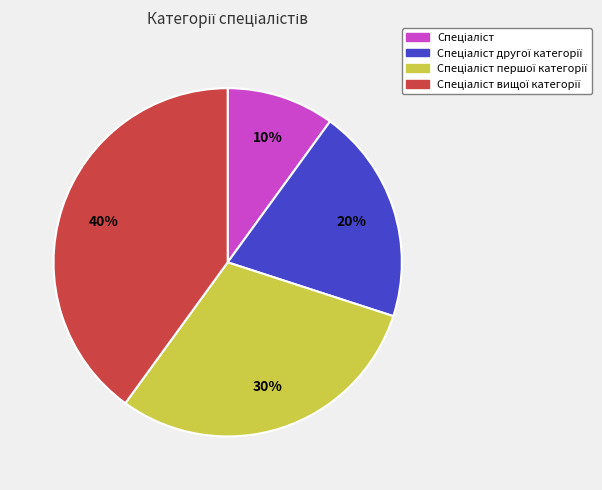

To the nearest percent, what is the average slice percentage?

25%